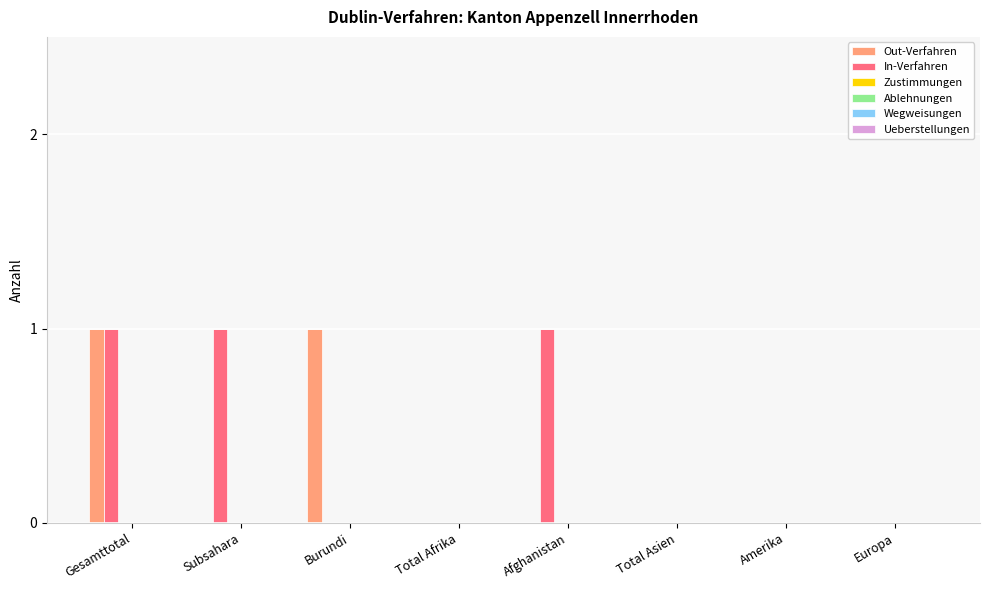

Which series has the largest total across all categories?

In-Verfahren